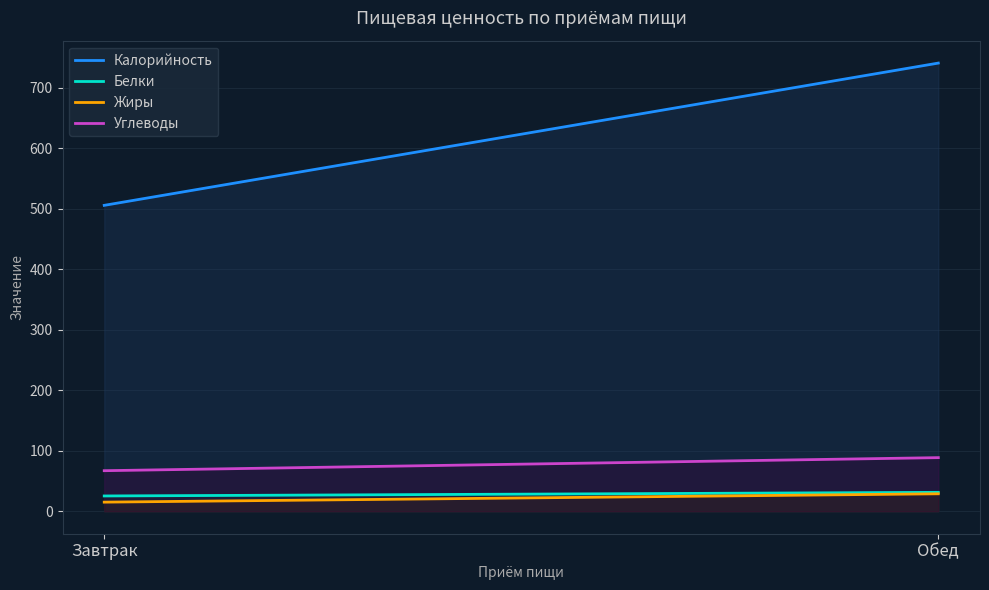

At how many categories does at least one series exceed 432?

200